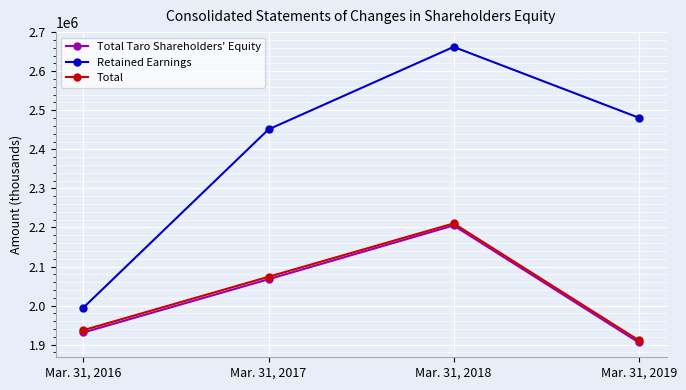

Which series has the largest total across all categories?

Retained Earnings